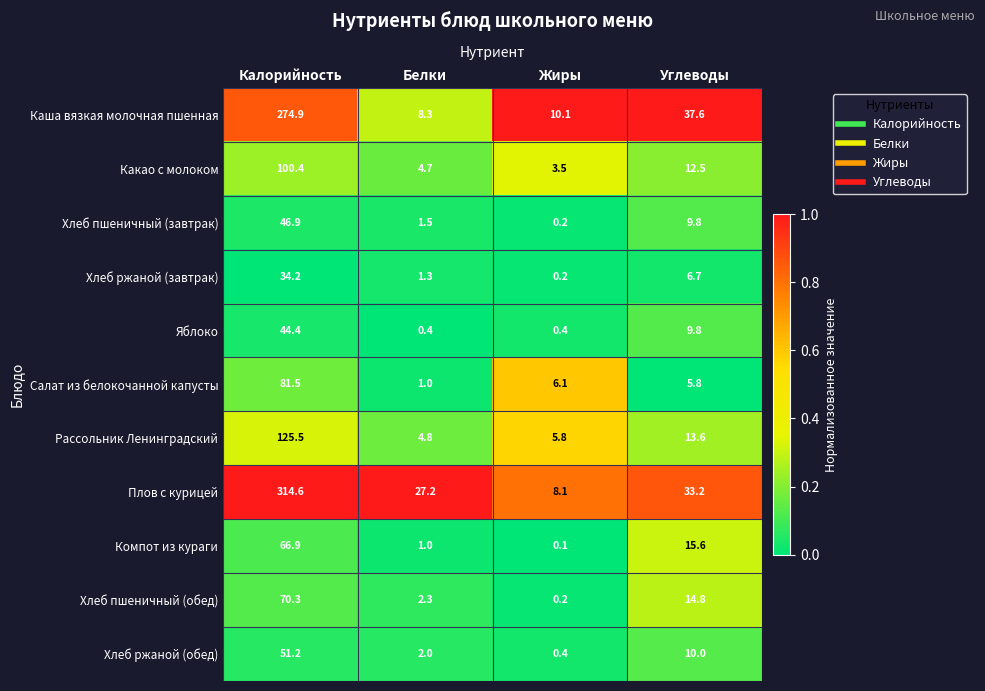

Which category has the lowest value across all series?

Жиры